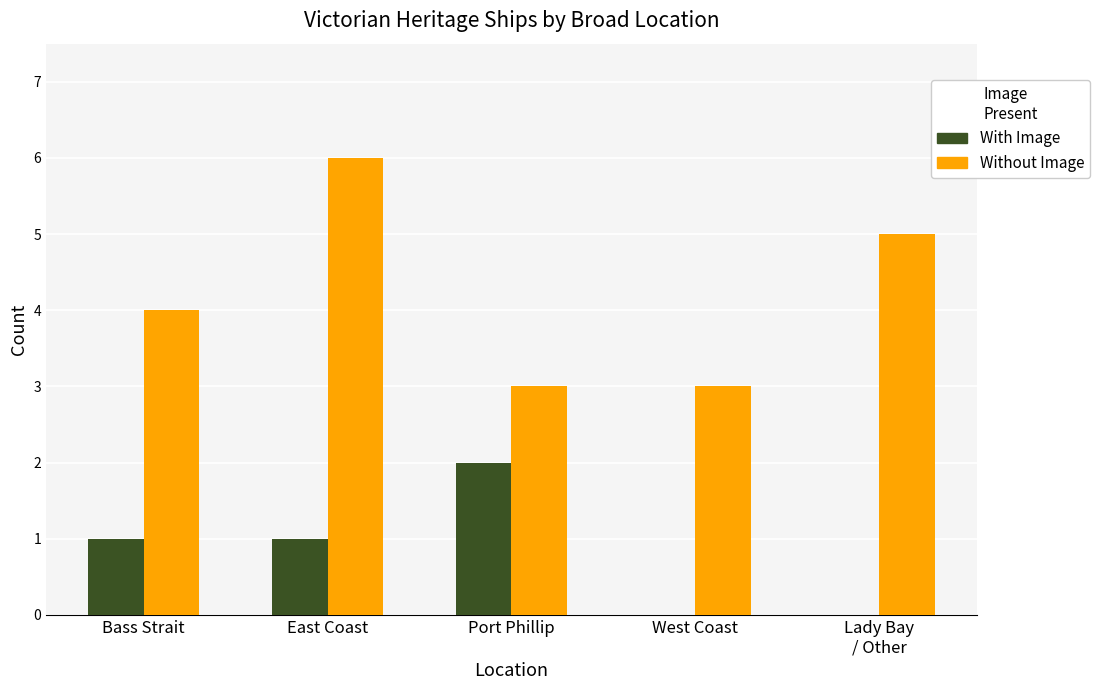

Between East Coast and Port Phillip, which series saw the biggest shift?

Without Image